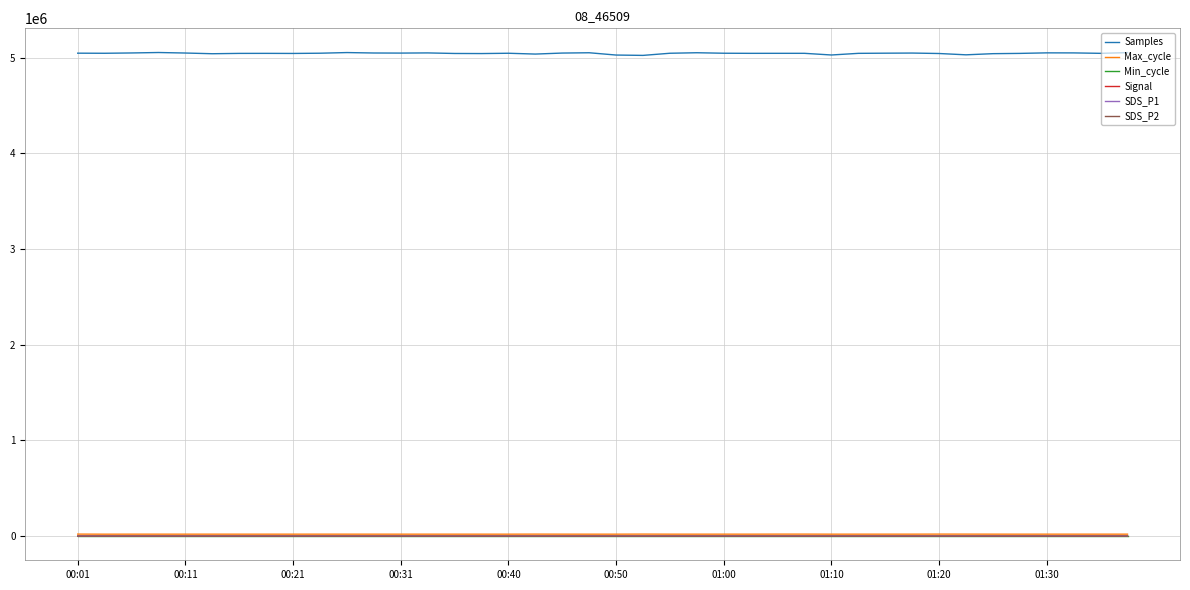

At how many categories does at least one series exceed 1248444?

40